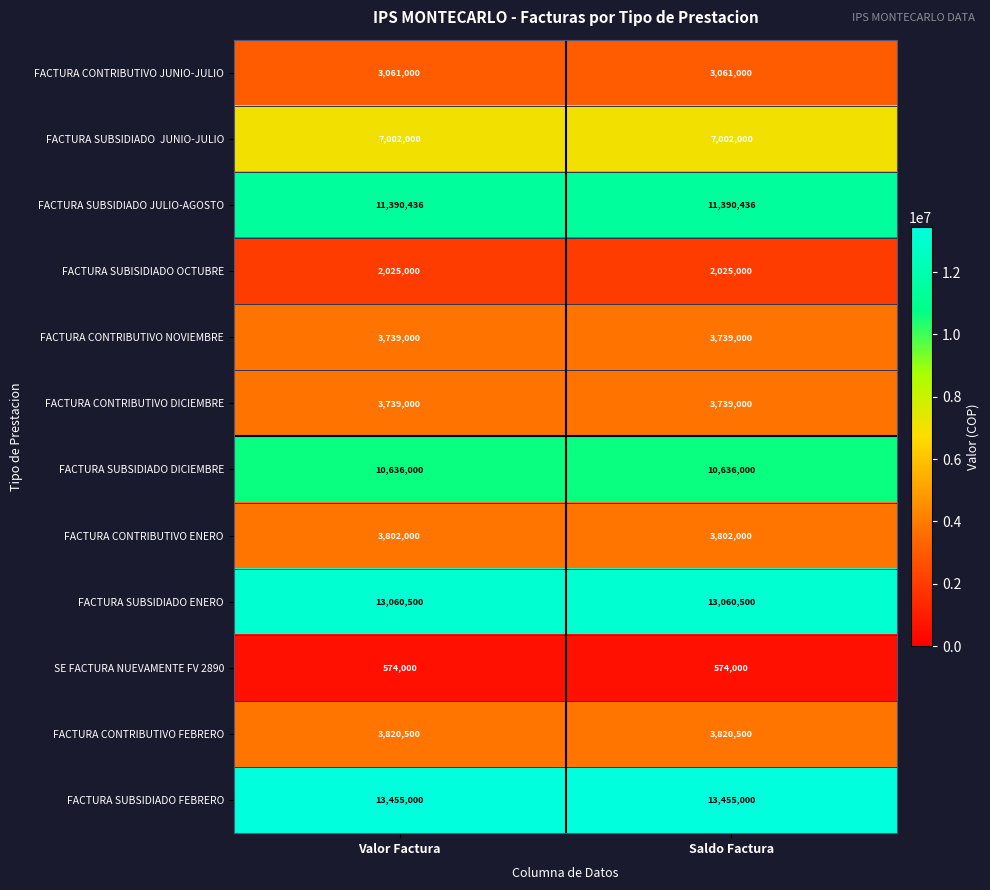

The FACTURA CONTRIBUTIVO ENERO series shows 2661115 at Valor Factura. True or false?

False